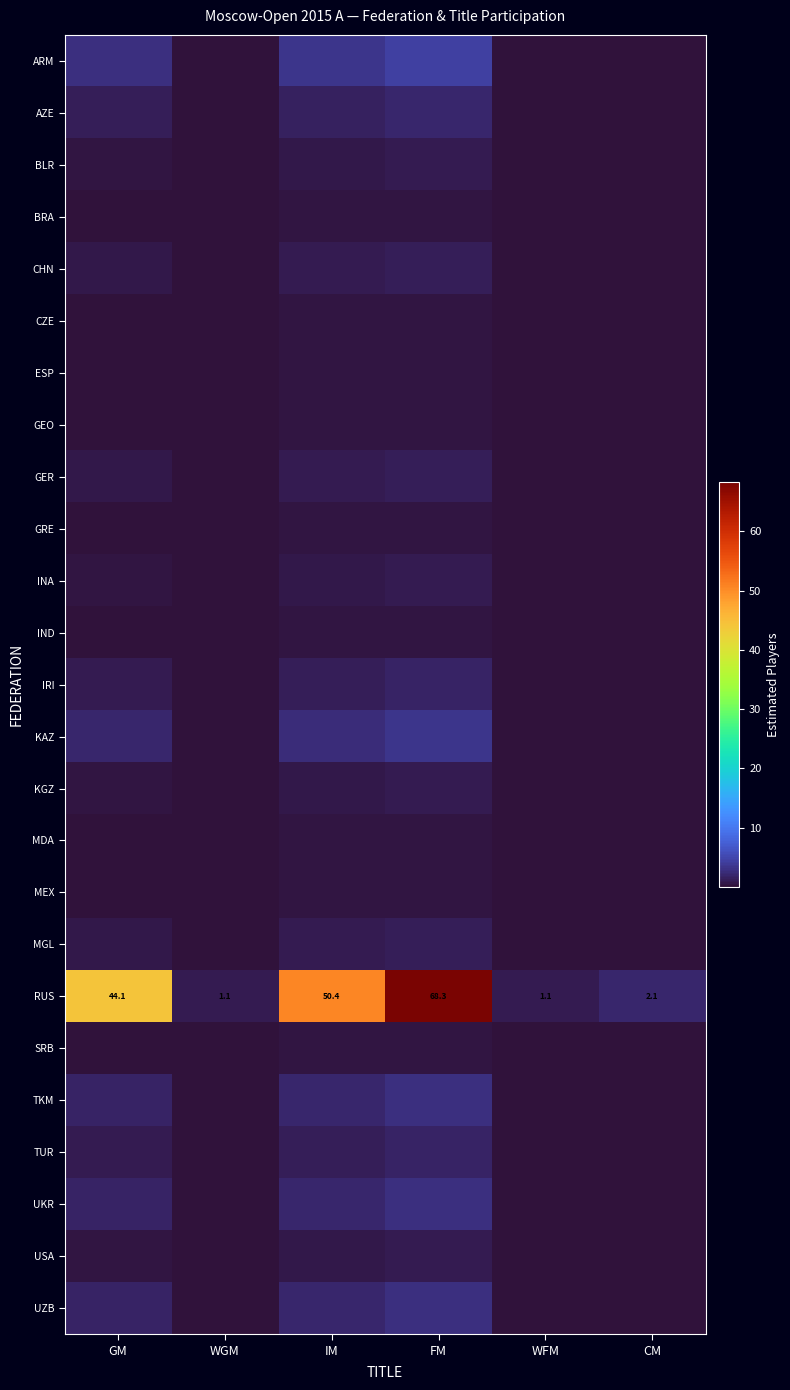

Where is RUS nearest to the value 34?

GM